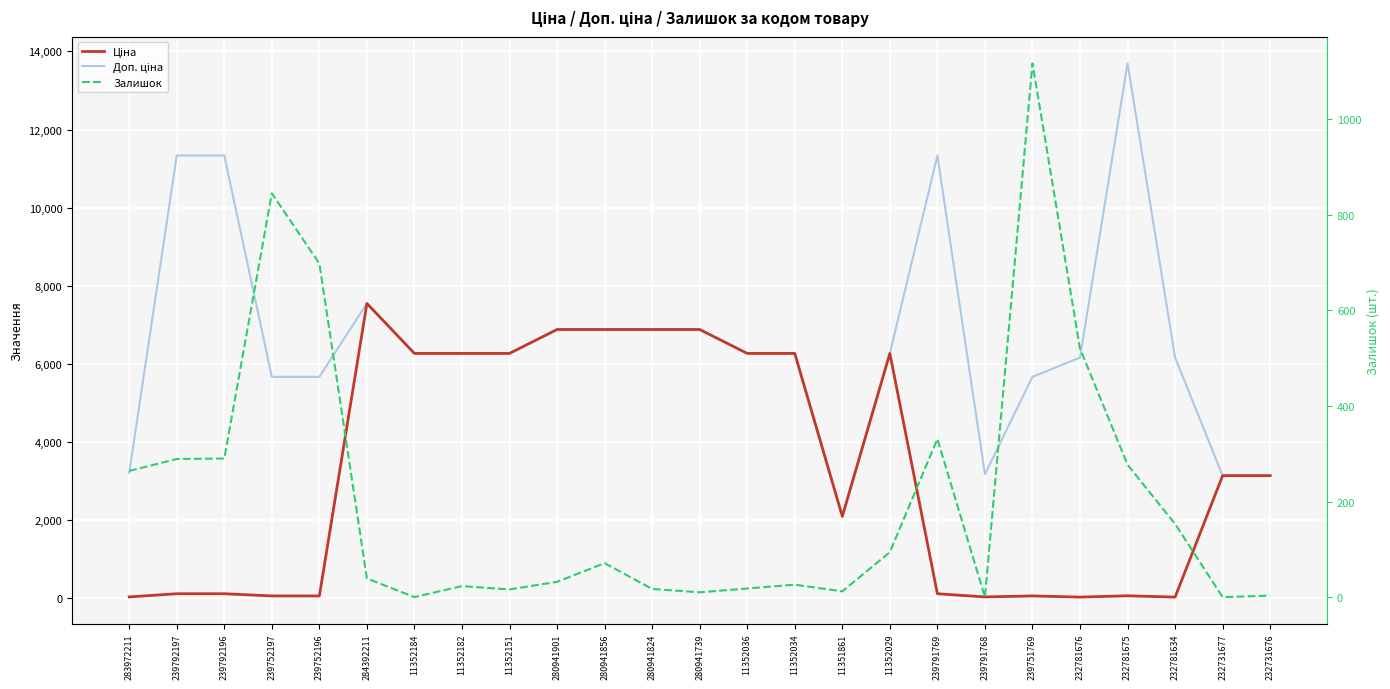

Rank the categories by Ціна value from highest to lowest.

284392211, 280941901, 280941856, 280941824, 280941739, 11352184, 11352182, 11352151, 11352036, 11352034, 11352029, 232731677, 232731676, 11351861, 239792197, 239792196, 239791769, 232781675, 239752197, 239752196, 239751769, 283972211, 239791768, 232781676, 232781634